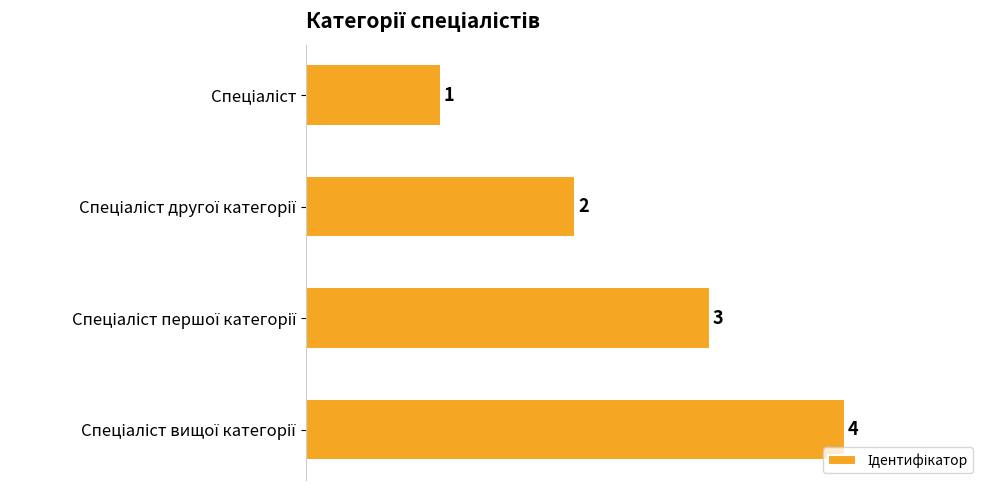

Does the chart contain stacked bars?

No